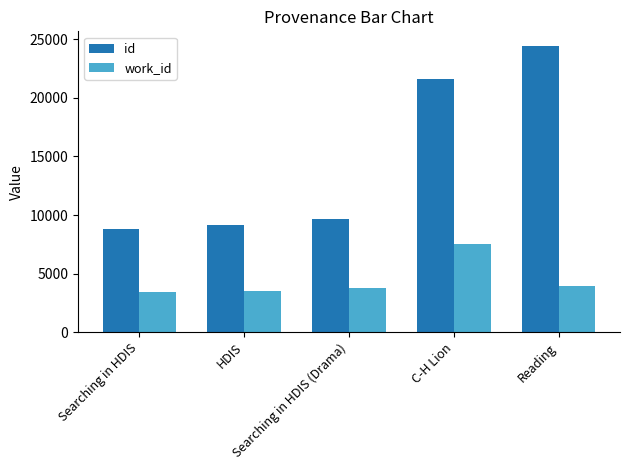

What is the sum of the work_id values at Searching in HDIS (Drama) and Searching in HDIS?

7219.0